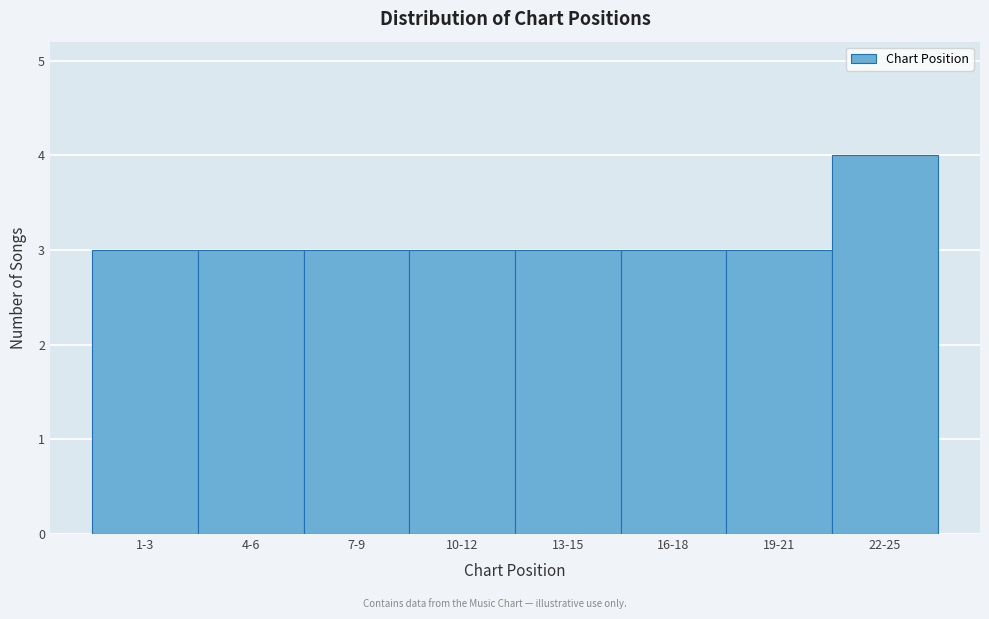

Reading right to left, extract all data points from this chart.

22-25=4	19-21=3	16-18=3	13-15=3	10-12=3	7-9=3	4-6=3	1-3=3